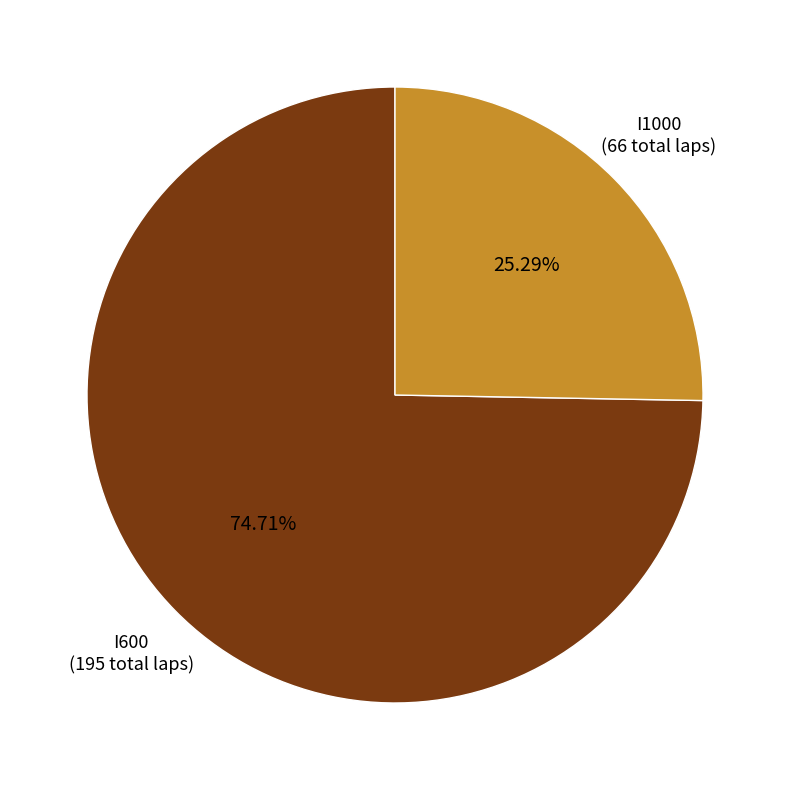

Rank the categories by value from lowest to highest.

I1000, I600